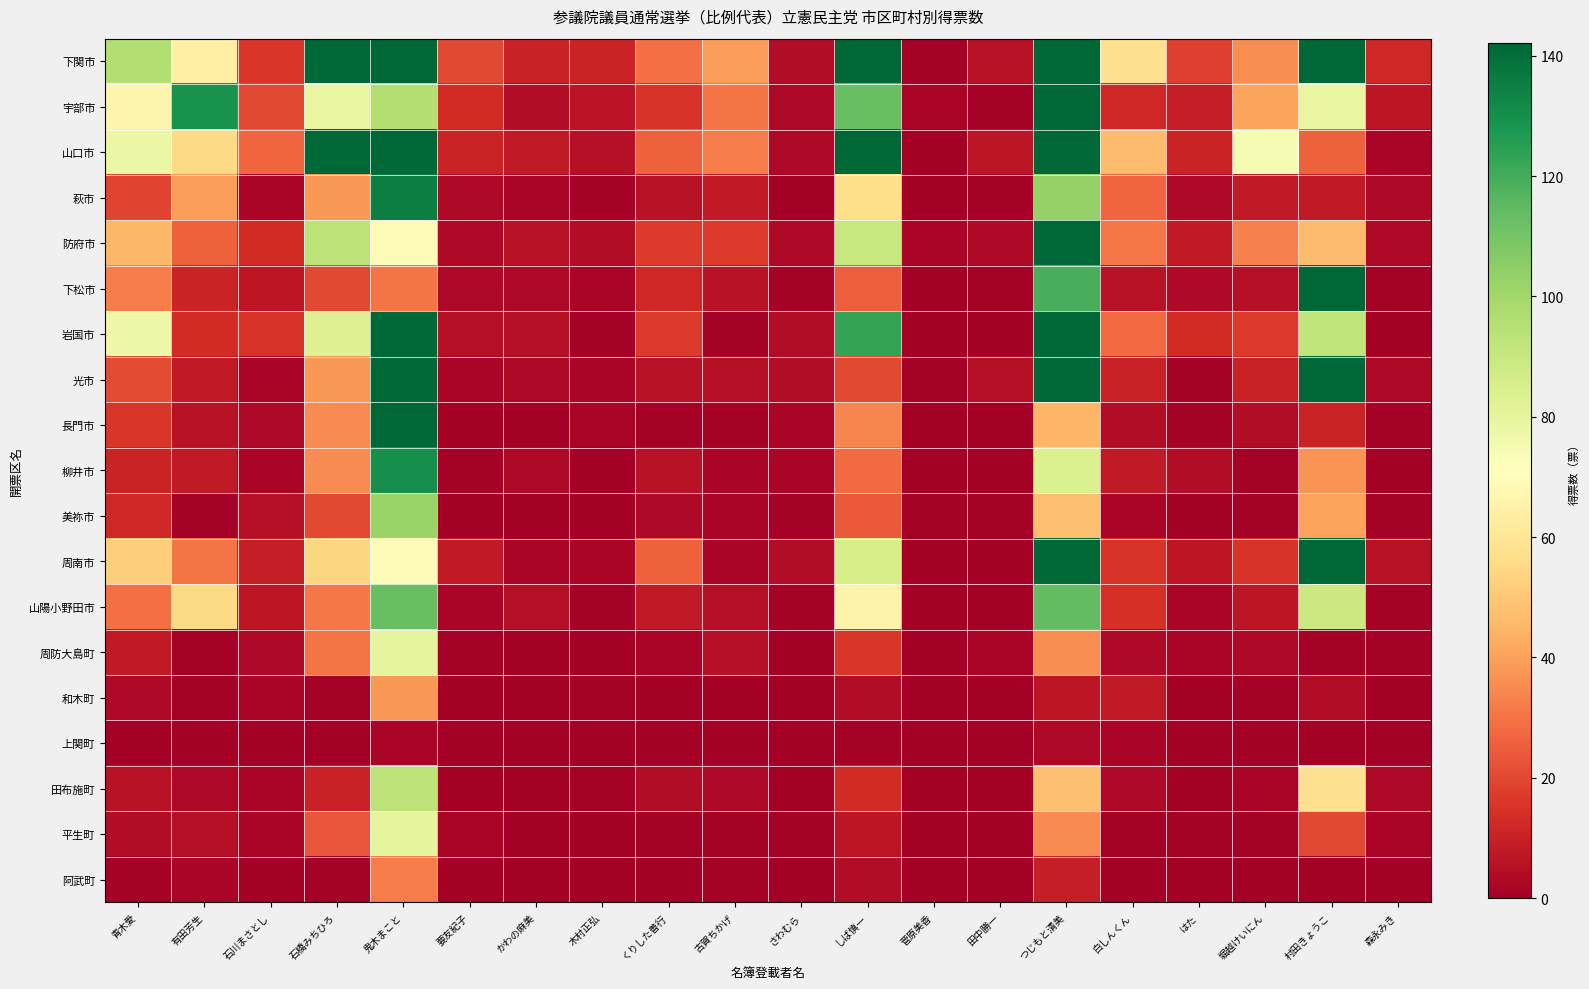

Rank the series by their maximum value, from lowest to highest.

上関町, 阿武町, 和木町, 周防大島町, 平生町, 田布施町, 美祢市, 山陽小野田市, 柳井市, 萩市, 長門市, 防府市, 下松市, 岩国市, 宇部市, 周南市, 光市, 山口市, 下関市